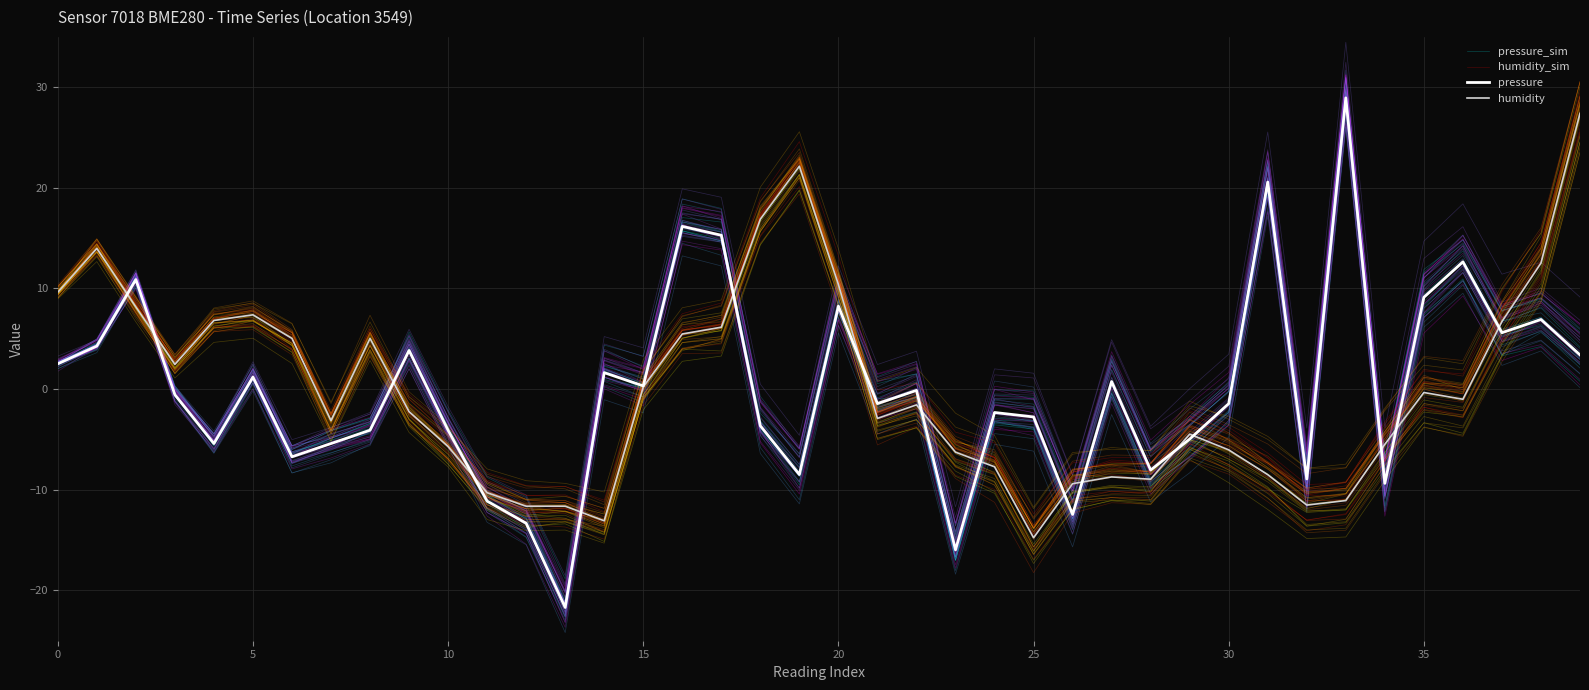

Reading left to right, what are all the values shown in this chart?

pressure_sim: 2.7	4.4	11.2	0.2	-4.7	1.8	-5.6	-4.1	-2.9	5.2	-2.9	-10.1	-12.2	-21.1	1.7	0.2	15.7	15.0	-4.2	-9.5	7.7	-2.1	-0.8	-17.0	-3.5	-4.0	-14.0	-0.7	-9.7	-6.7	-3.3	19.3	-10.2	27.3	-10.8	7.4	11.0	3.3	4.2	0.8
humidity_sim: 9.6	14.3	8.3	2.4	6.6	6.9	4.6	-3.1	5.1	-2.2	-5.8	-10.8	-11.9	-11.9	-13.4	0.9	6.2	6.6	17.3	22.9	11.1	-2.6	-1.0	-5.9	-6.8	-13.5	-8.3	-7.2	-7.4	-2.7	-4.1	-6.8	-10.0	-9.3	-3.8	1.2	0.3	8.1	14.6	29.1
pressure: 2.5	4.3	10.9	-0.6	-5.4	1.2	-6.7	-5.4	-4.1	3.8	-4.1	-11.1	-13.3	-21.7	1.6	0.3	16.2	15.3	-3.6	-8.5	8.2	-1.4	-0.1	-16.0	-2.3	-2.8	-12.5	0.8	-8.0	-5.0	-1.4	20.6	-8.9	28.9	-9.4	9.1	12.6	5.6	6.9	3.4
humidity: 9.6	14.0	8.2	2.5	6.8	7.4	5.0	-3.1	5.0	-2.2	-5.7	-10.3	-11.6	-11.6	-13.1	0.2	5.5	6.2	16.9	22.1	10.4	-2.9	-1.6	-6.3	-7.7	-14.8	-9.4	-8.7	-8.9	-4.5	-6.0	-8.5	-11.5	-11.1	-5.5	-0.3	-1.0	6.7	12.5	27.4